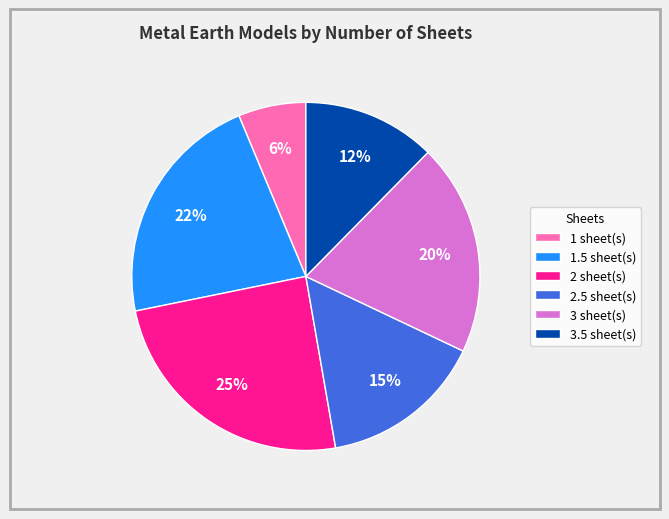

Which category has the smallest portion of the pie?

1 sheet(s)